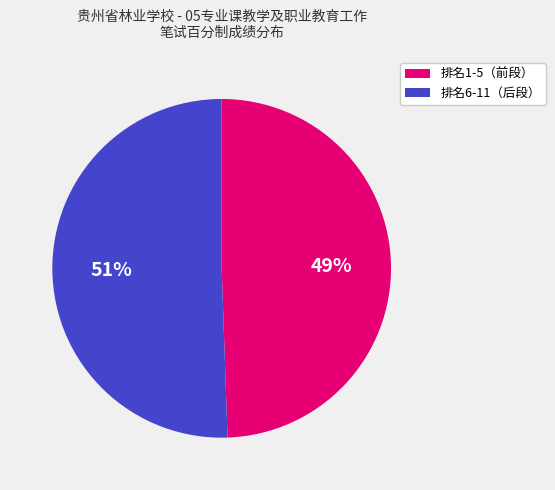

To the nearest percent, what is the average slice percentage?

50%